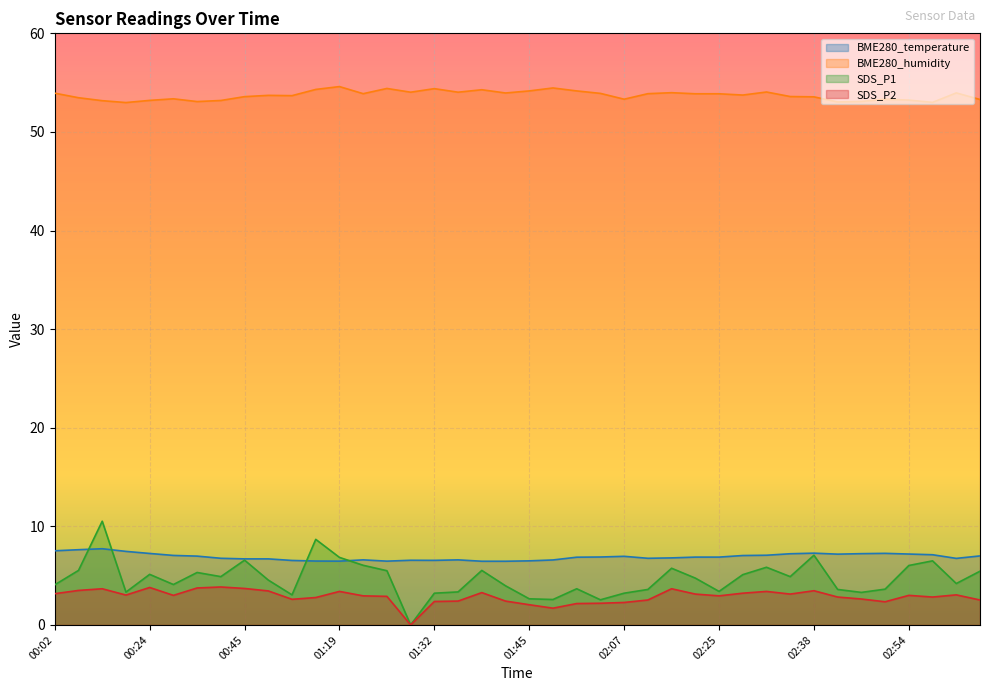

What position from the left is 02:35?

32